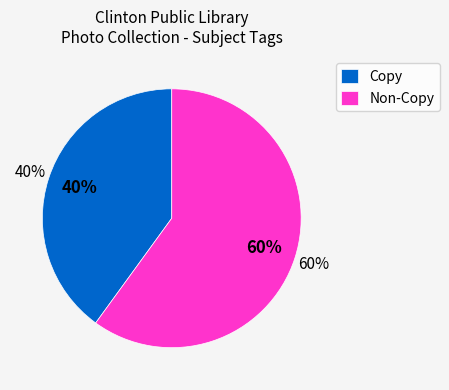

To the nearest percent, what is the combined percentage of public and featured?

100%